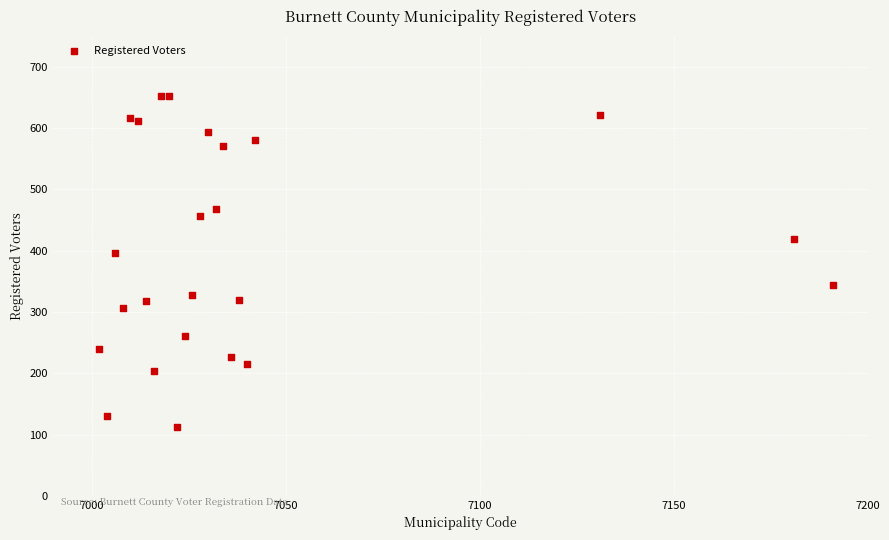

What Y value in the scatter plot is closest to 383?

397